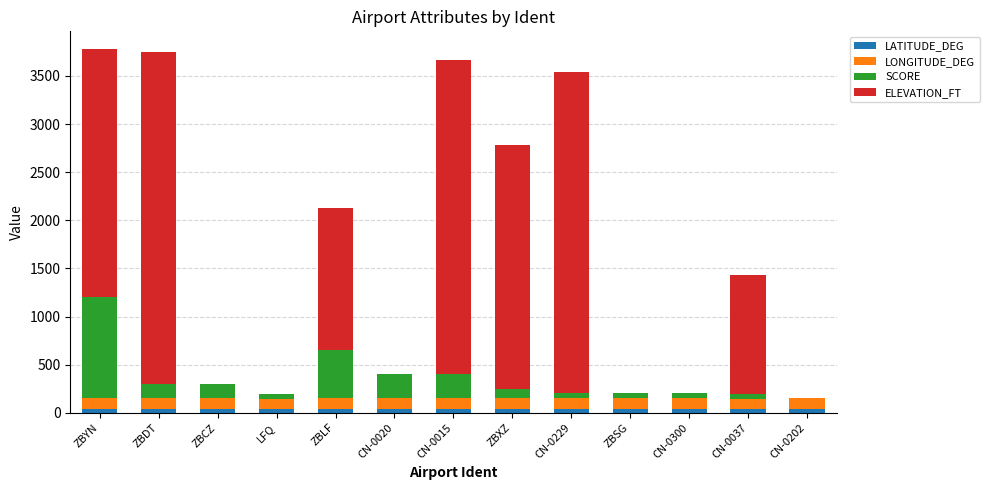

Does the chart contain stacked bars?

Yes